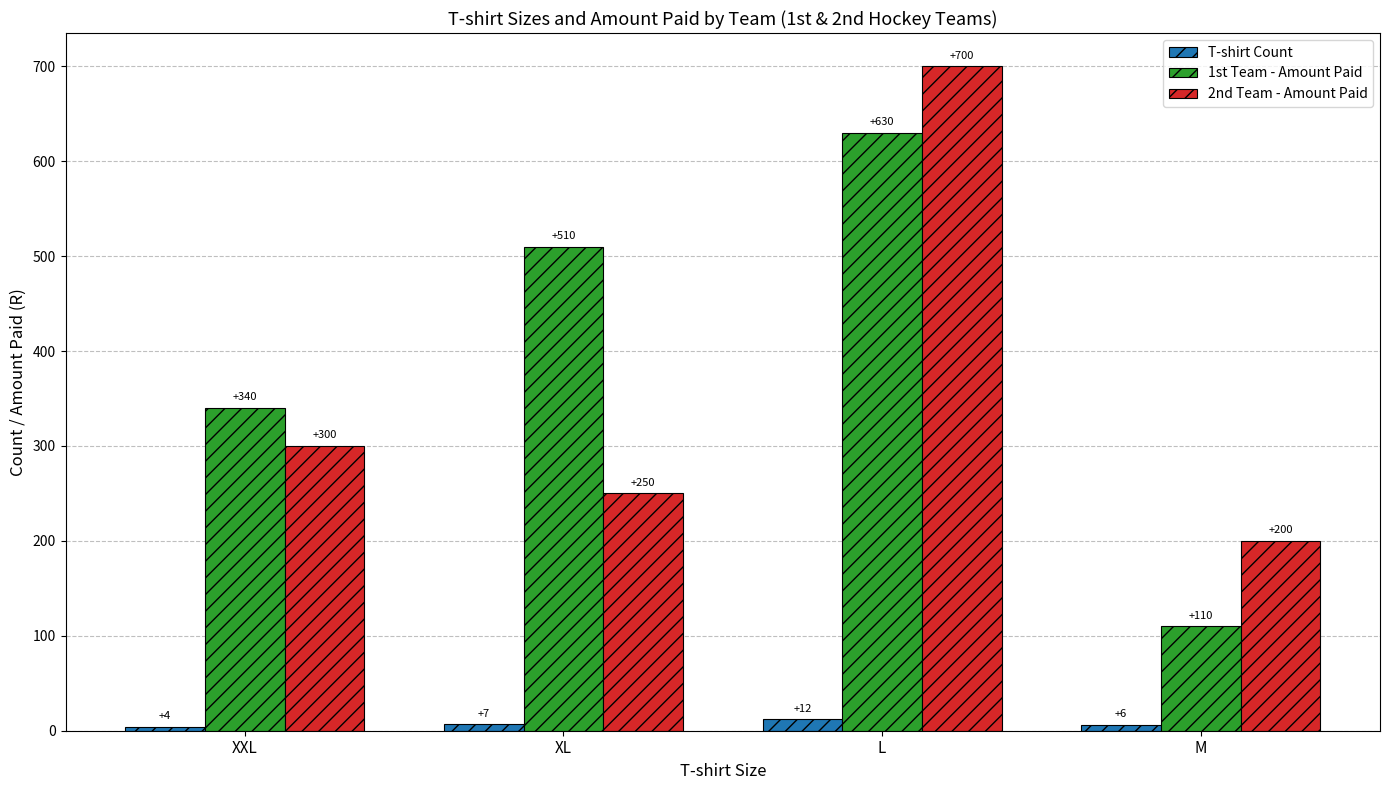

What is the greatest value displayed?

700